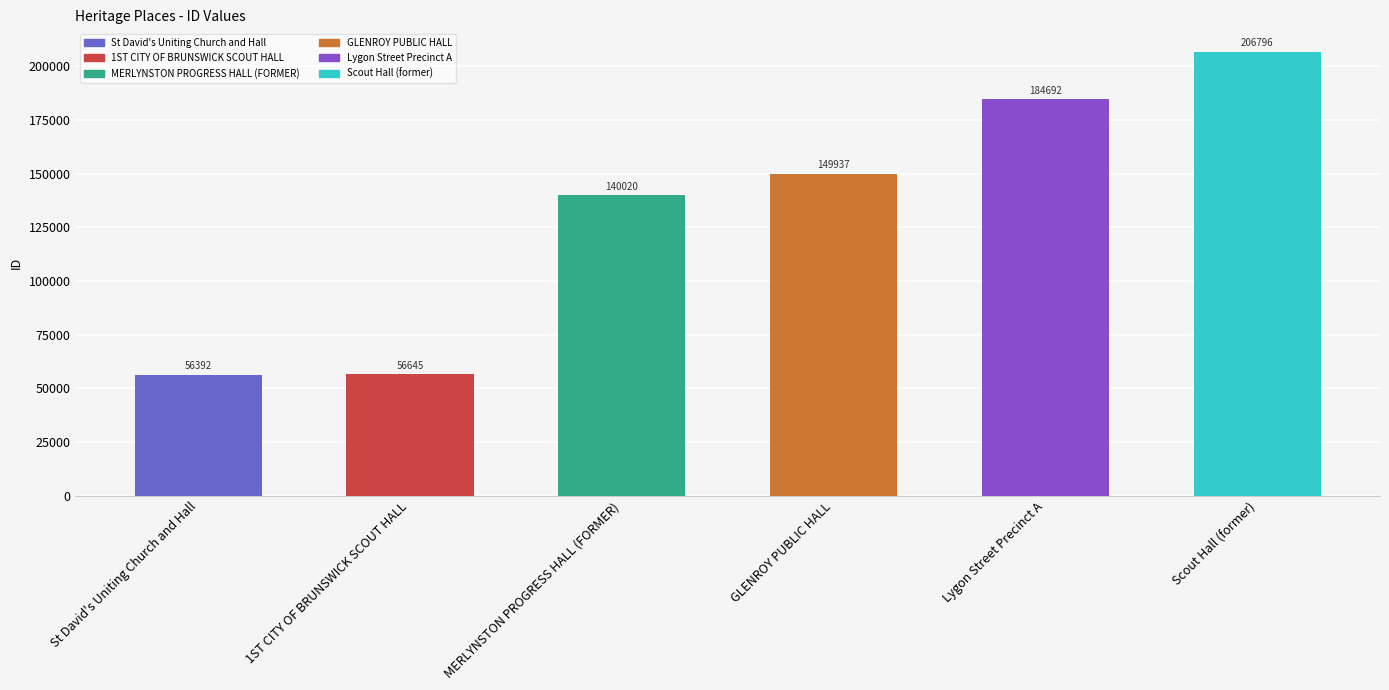

How many distinct data groups are displayed?

1